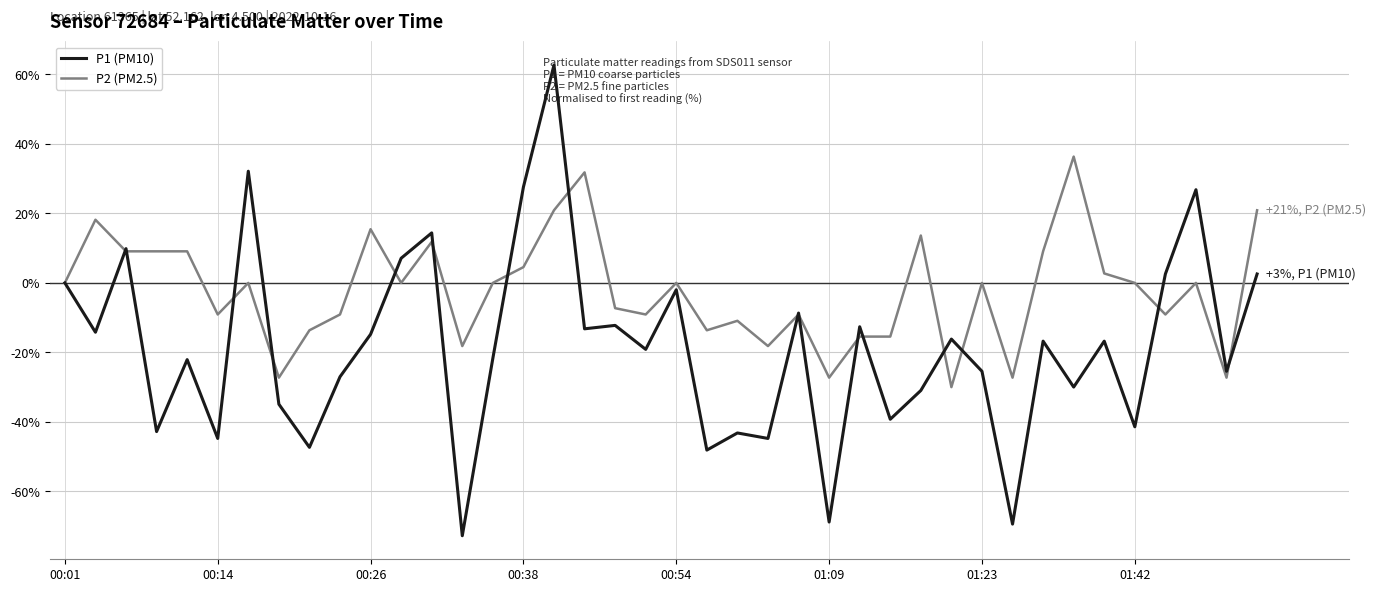

How many interior local valleys does the P2 (PM2.5) series have?

12